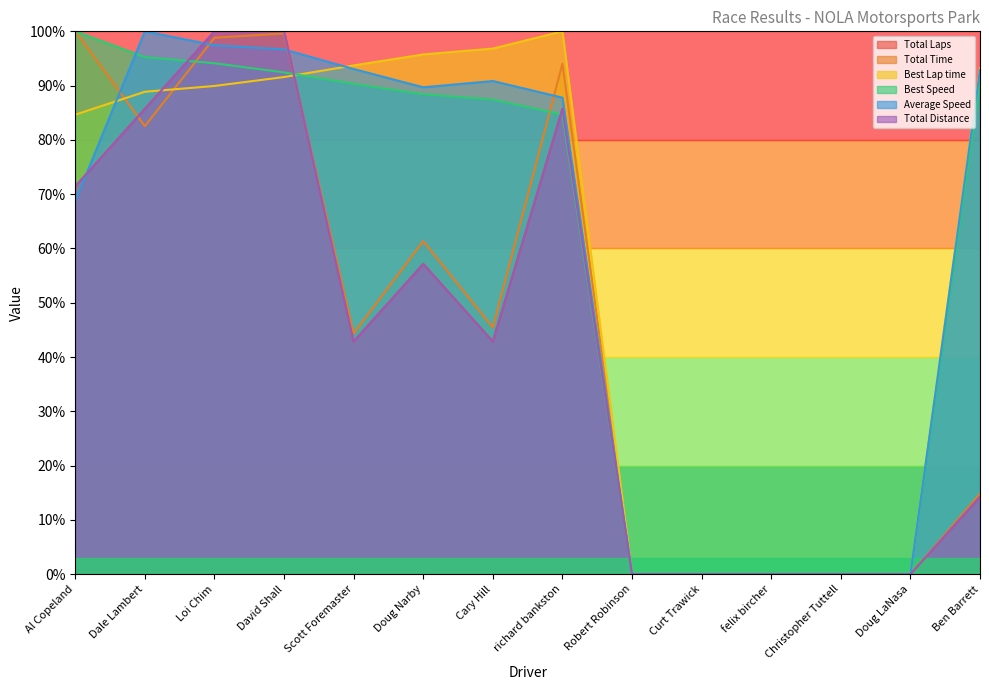

Where is the first local maximum for Best Lap time?

richard bankston